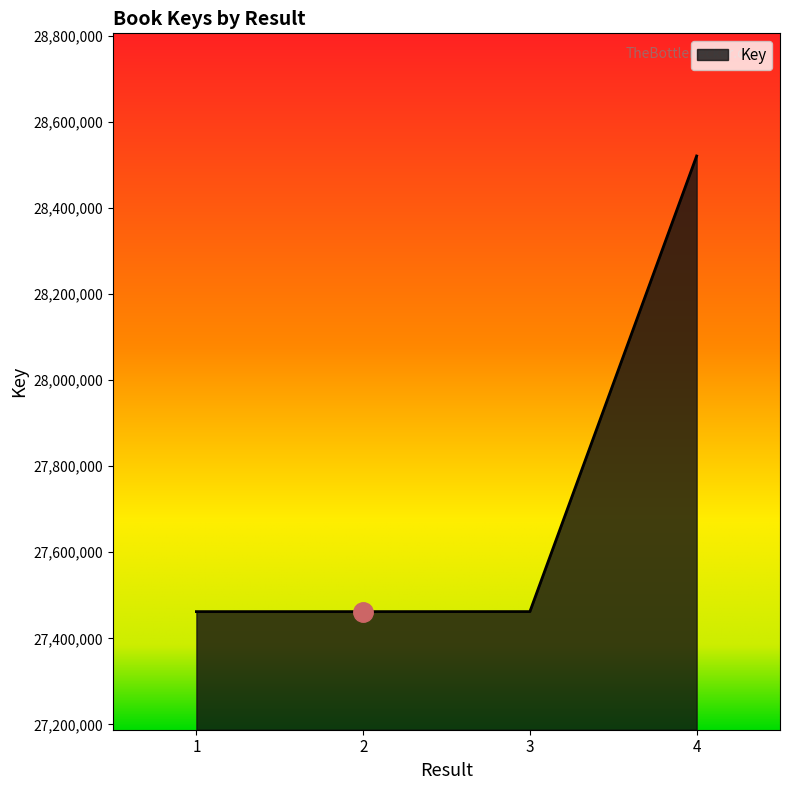

Which label corresponds to the largest value in the chart?

4